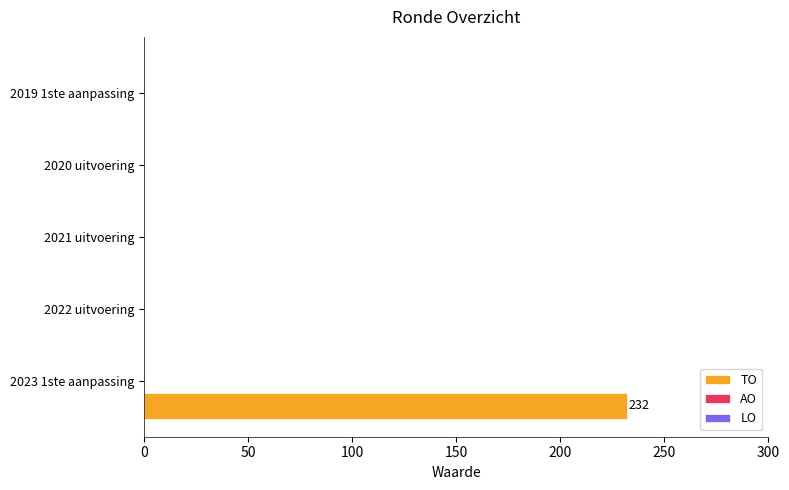

What is the sum of all values?

232